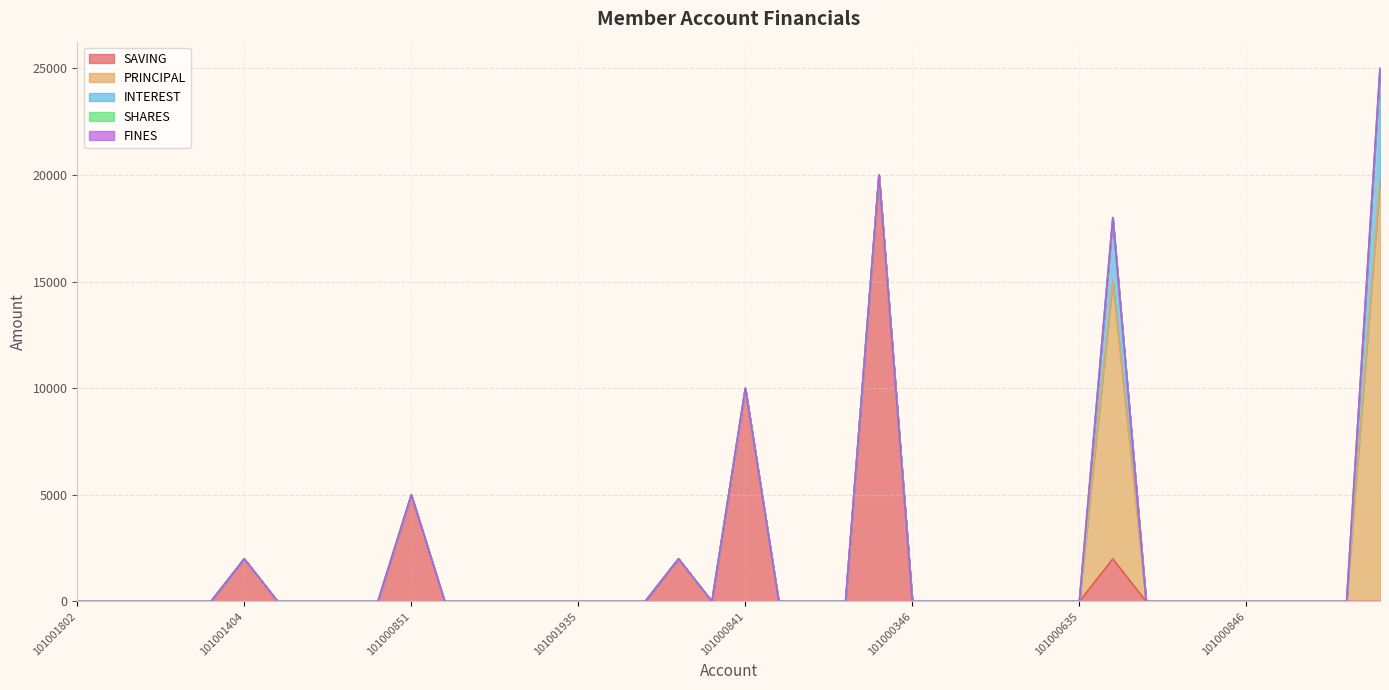

Reading left to right, transcribe all the data shown in this chart.

SAVING: 101001802=0	101000852=0	101000857=0	101000858=0	101001015=0	101001404=2000	101001431=0	101001780=0	101001782=0	101001801=0	101000851=5000	101001825=0	101001826=0	101001908=0	101001909=0	101001935=0	101002003=0	101002812=0	101002855=2000	101003481=0	101000841=10000	101002179=0	101002180=0	101002290=0	101002413=20000	101000346=0	101000595=0	101000838=0	101000839=0	101000840=0	101000635=0	101000842=2000	101000843=0	101000844=0	101000845=0	101000846=0	101000847=0	101000848=0	101000849=0	101000850=0
PRINCIPAL: 101001802=0	101000852=0	101000857=0	101000858=0	101001015=0	101001404=0	101001431=0	101001780=0	101001782=0	101001801=0	101000851=0	101001825=0	101001826=0	101001908=0	101001909=0	101001935=0	101002003=0	101002812=0	101002855=0	101003481=0	101000841=0	101002179=0	101002180=0	101002290=0	101002413=0	101000346=0	101000595=0	101000838=0	101000839=0	101000840=0	101000635=0	101000842=13000	101000843=0	101000844=0	101000845=0	101000846=0	101000847=0	101000848=0	101000849=0	101000850=19700
INTEREST: 101001802=0	101000852=0	101000857=0	101000858=0	101001015=0	101001404=0	101001431=0	101001780=0	101001782=0	101001801=0	101000851=0	101001825=0	101001826=0	101001908=0	101001909=0	101001935=0	101002003=0	101002812=0	101002855=0	101003481=0	101000841=0	101002179=0	101002180=0	101002290=0	101002413=0	101000346=0	101000595=0	101000838=0	101000839=0	101000840=0	101000635=0	101000842=3000	101000843=0	101000844=0	101000845=0	101000846=0	101000847=0	101000848=0	101000849=0	101000850=5300
SHARES: 101001802=0	101000852=0	101000857=0	101000858=0	101001015=0	101001404=0	101001431=0	101001780=0	101001782=0	101001801=0	101000851=0	101001825=0	101001826=0	101001908=0	101001909=0	101001935=0	101002003=0	101002812=0	101002855=0	101003481=0	101000841=0	101002179=0	101002180=0	101002290=0	101002413=0	101000346=0	101000595=0	101000838=0	101000839=0	101000840=0	101000635=0	101000842=0	101000843=0	101000844=0	101000845=0	101000846=0	101000847=0	101000848=0	101000849=0	101000850=0
FINES: 101001802=0	101000852=0	101000857=0	101000858=0	101001015=0	101001404=0	101001431=0	101001780=0	101001782=0	101001801=0	101000851=0	101001825=0	101001826=0	101001908=0	101001909=0	101001935=0	101002003=0	101002812=0	101002855=0	101003481=0	101000841=0	101002179=0	101002180=0	101002290=0	101002413=0	101000346=0	101000595=0	101000838=0	101000839=0	101000840=0	101000635=0	101000842=0	101000843=0	101000844=0	101000845=0	101000846=0	101000847=0	101000848=0	101000849=0	101000850=0